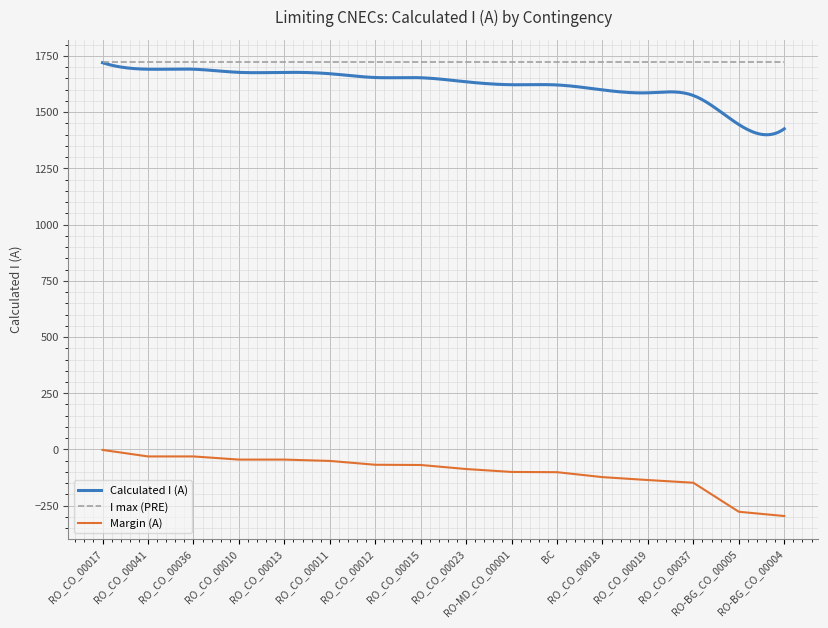

Does the chart display data point markers on the line(s)?

No